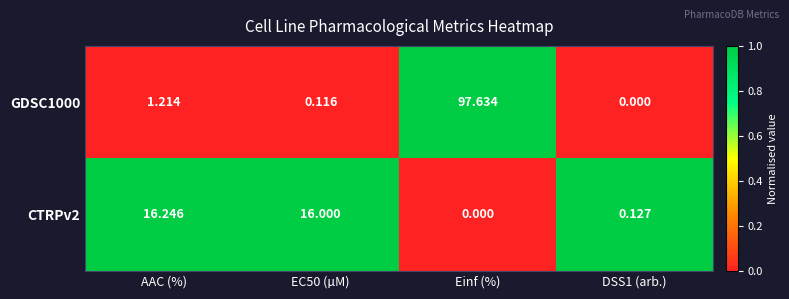

At how many categories does at least one series exceed 0?

4